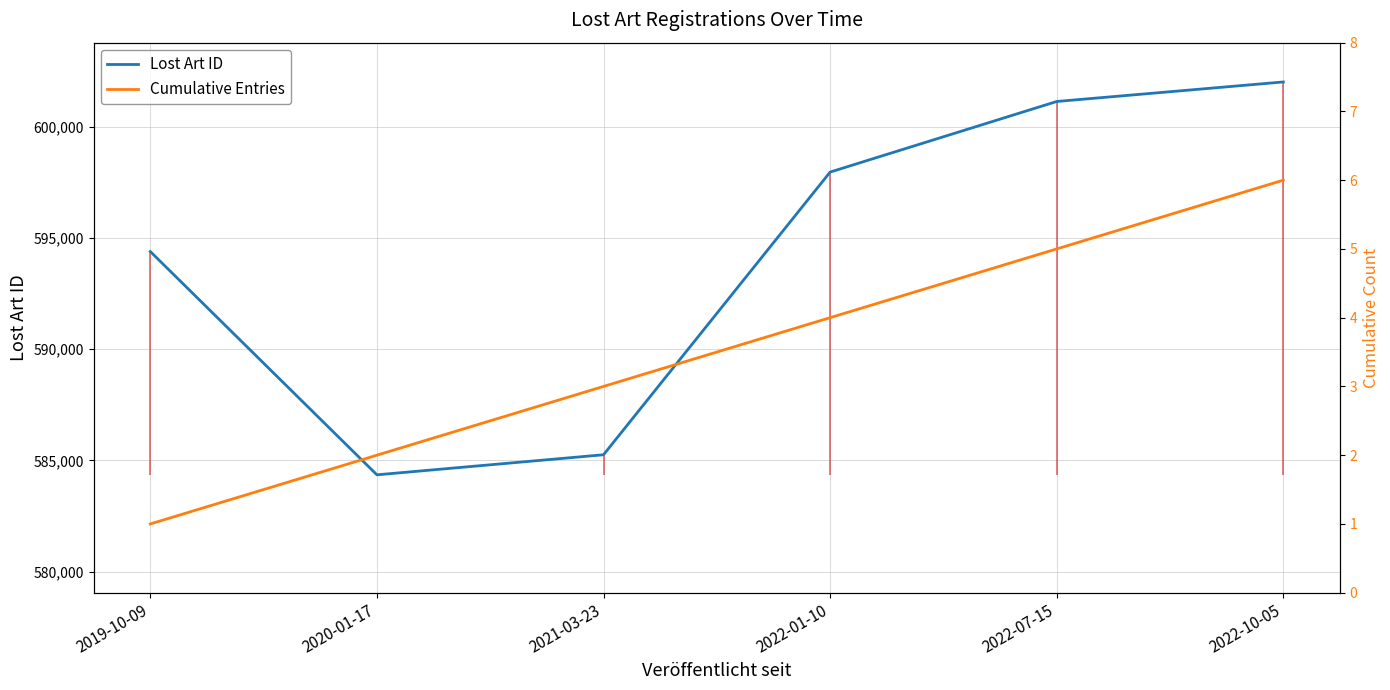

Which series has the largest range (max minus min)?

Lost Art ID